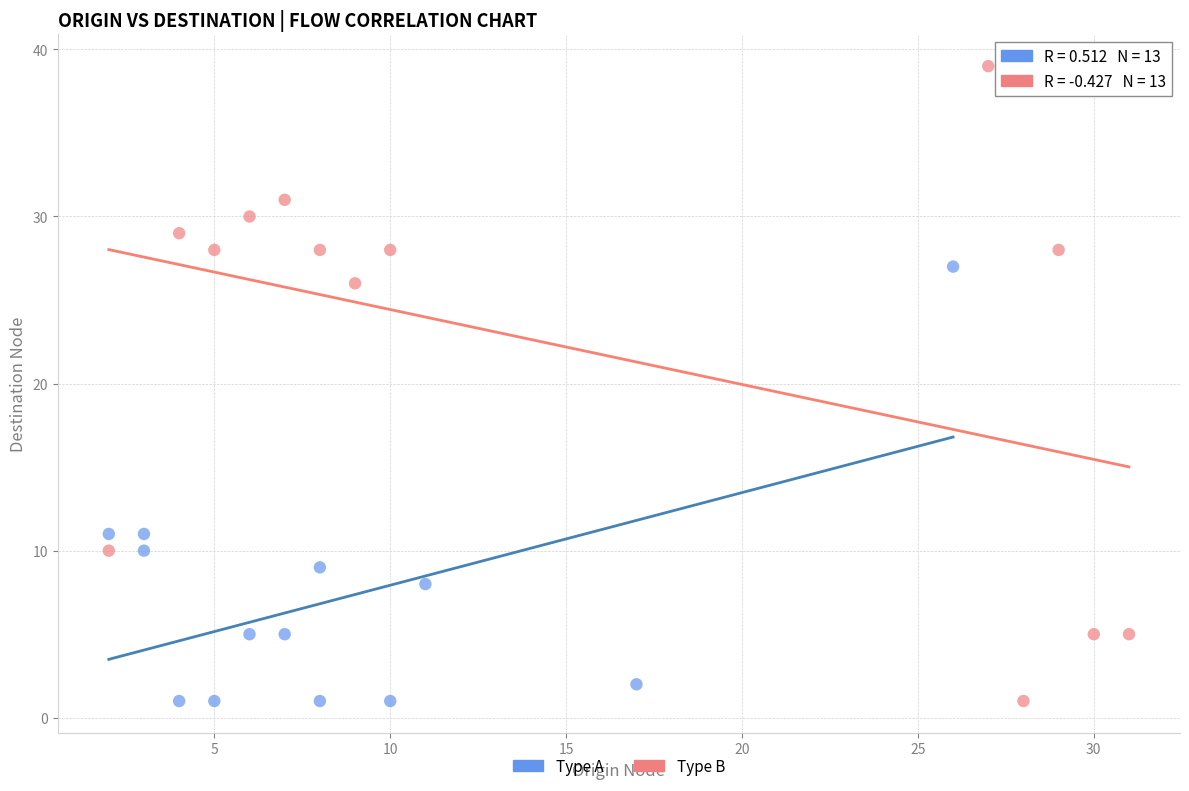

What are all the series names shown in the legend?

Type A, Type B